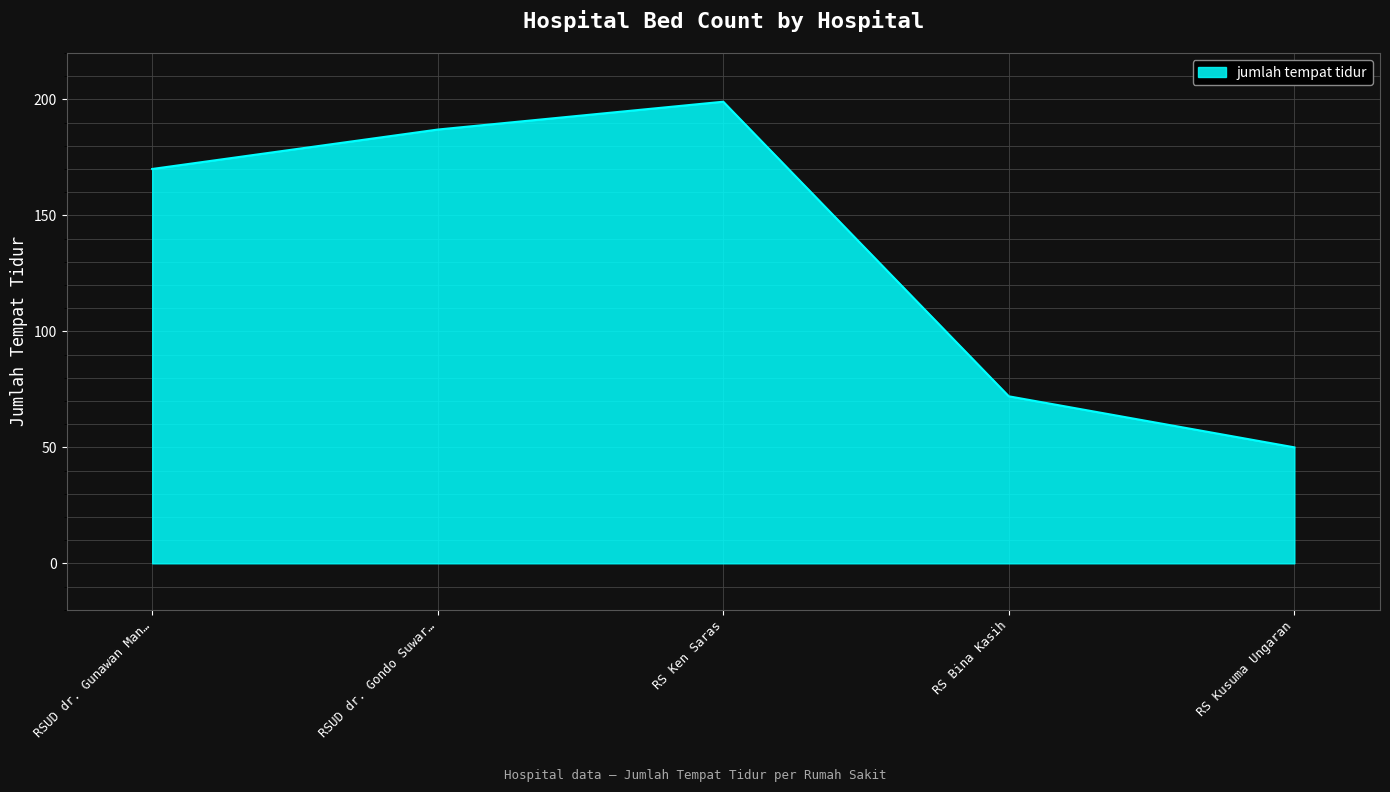

What is the sum of all values?

678